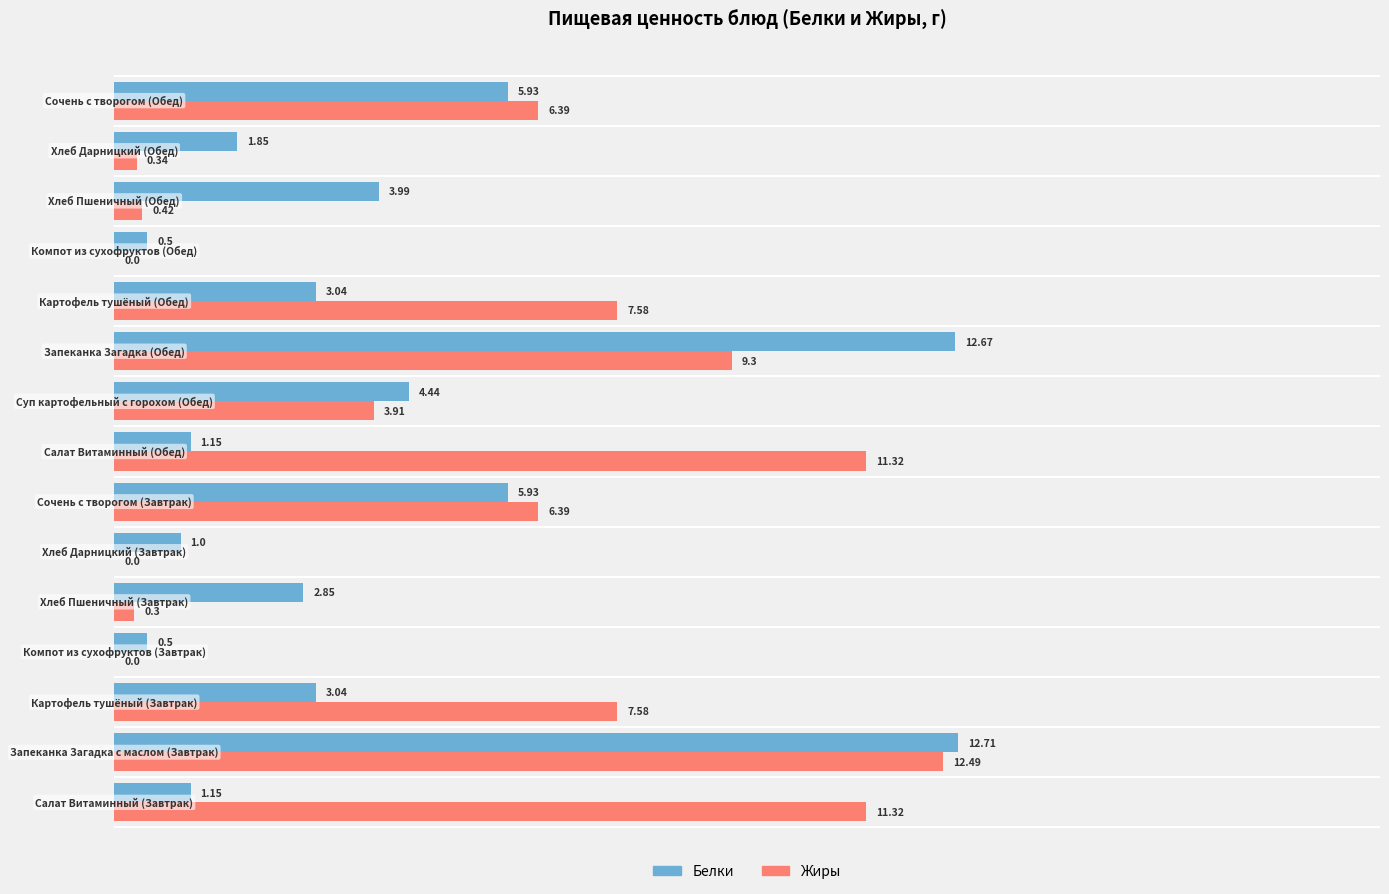

Count the number of data series in this chart.

2